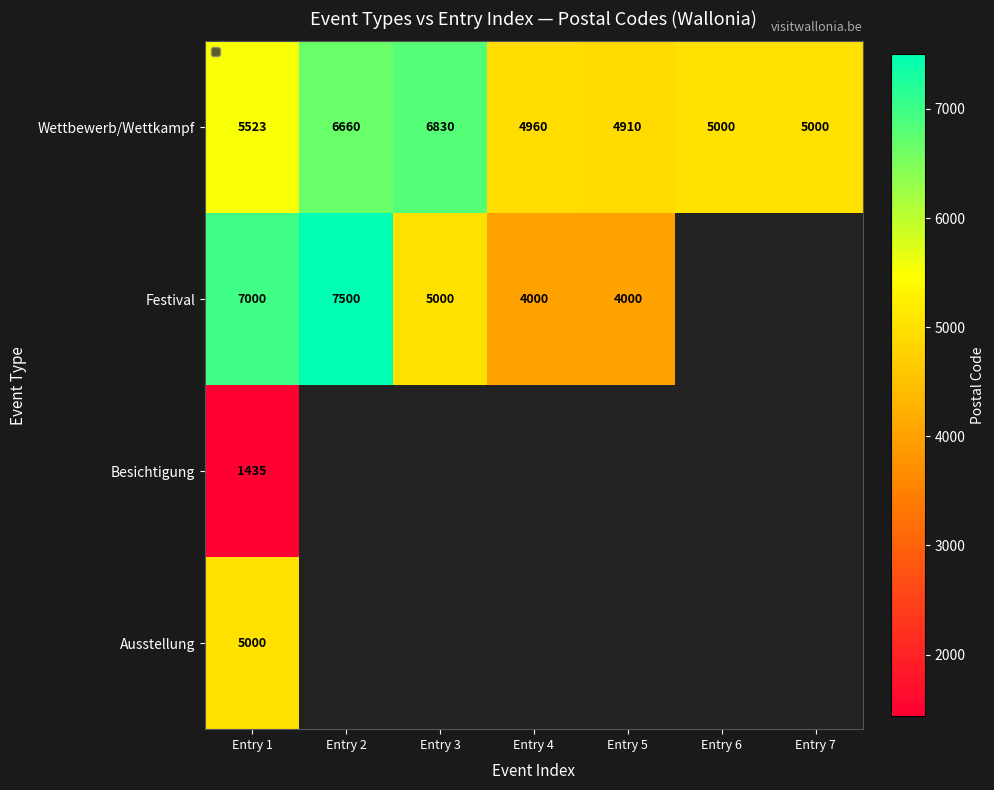

At Entry 1, list the series in order from smallest to largest.

Besichtigung, Ausstellung, Wettbewerb/Wettkampf, Festival